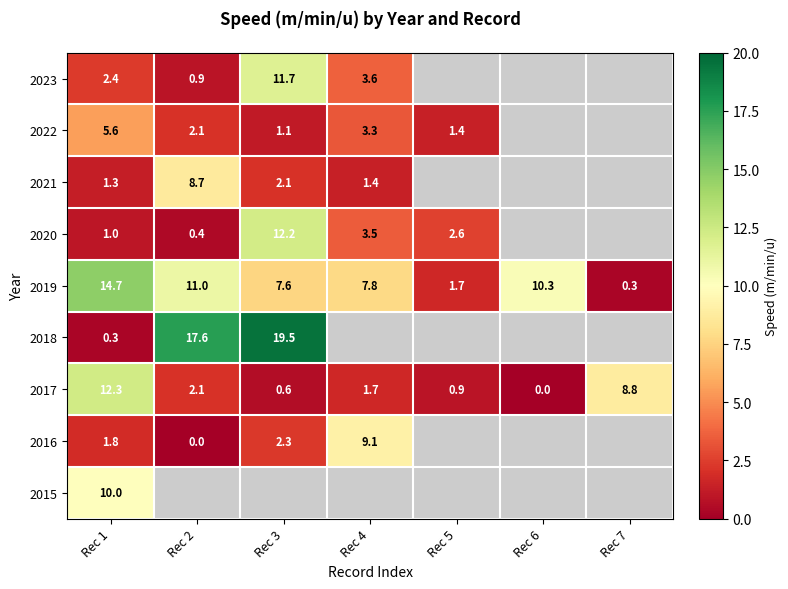

How many distinct data groups are displayed?

9